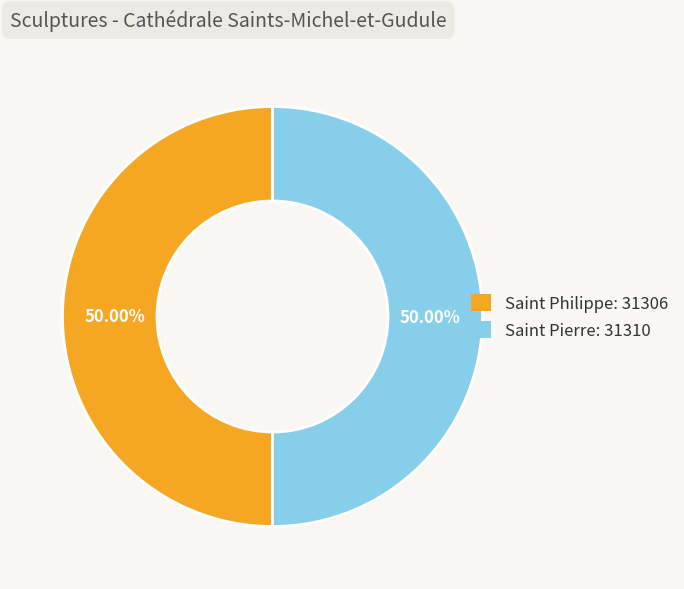

What is the ratio of the value at Saint Philippe: 31306 to the value at Saint Pierre: 31310?

1.0